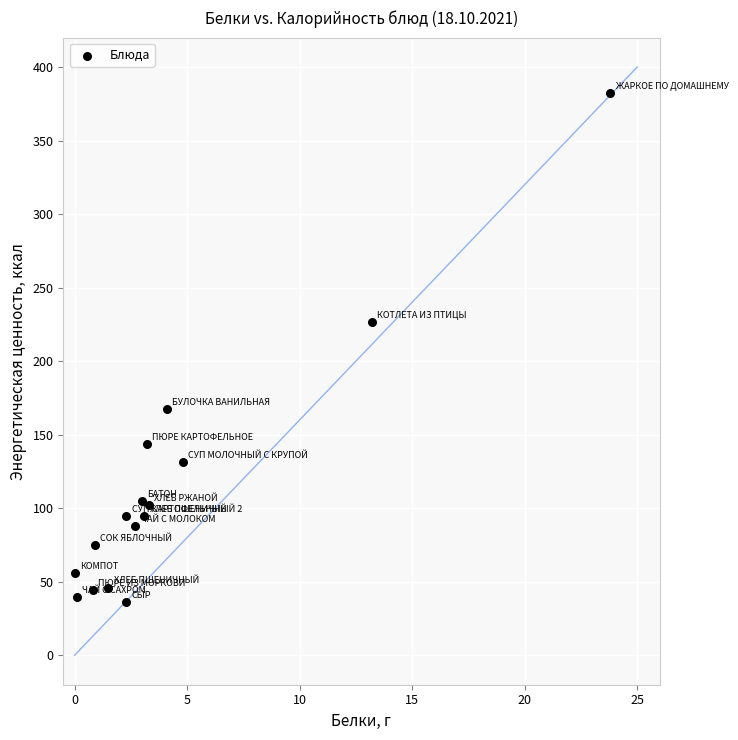

What is the range of X values (max minus min)?

23.8